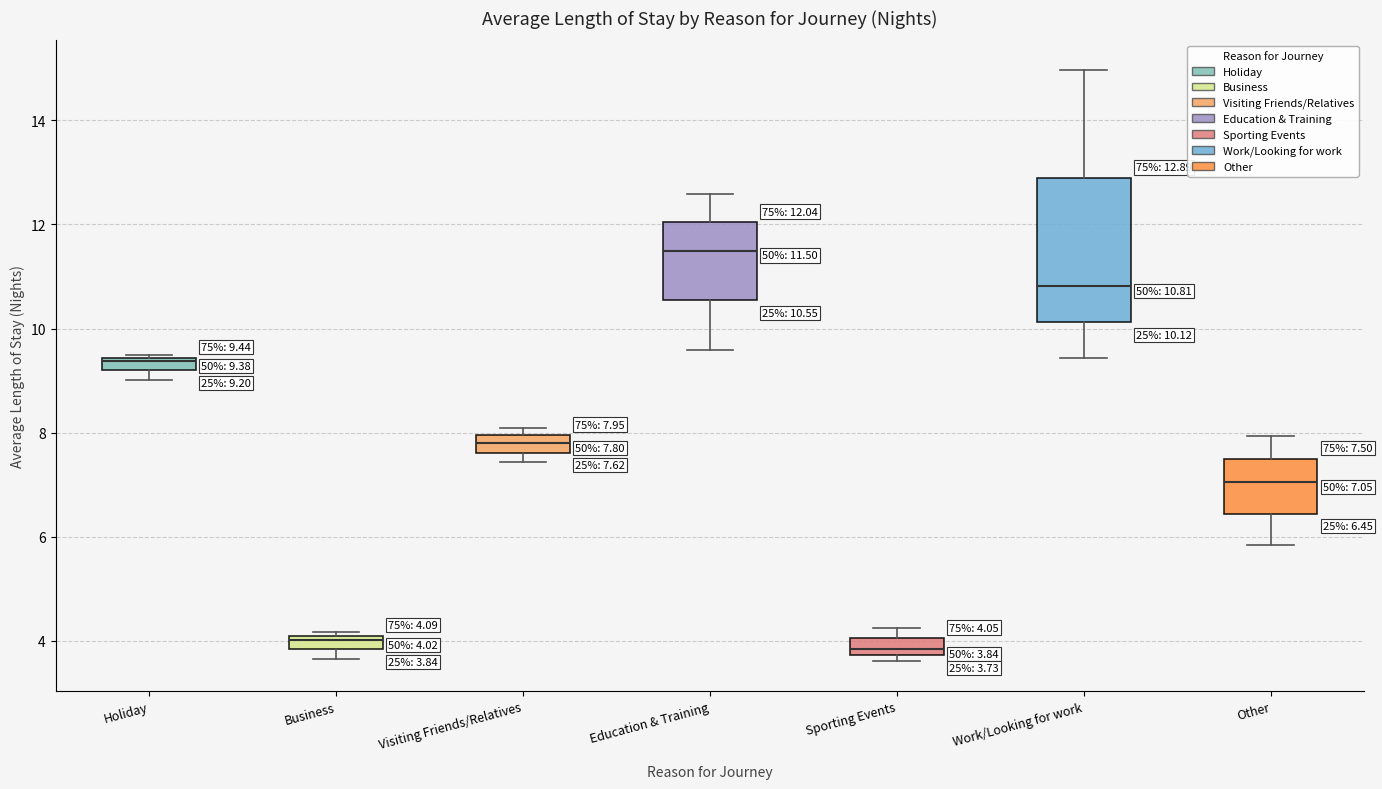

Which box's median line is the highest?

Education & Training